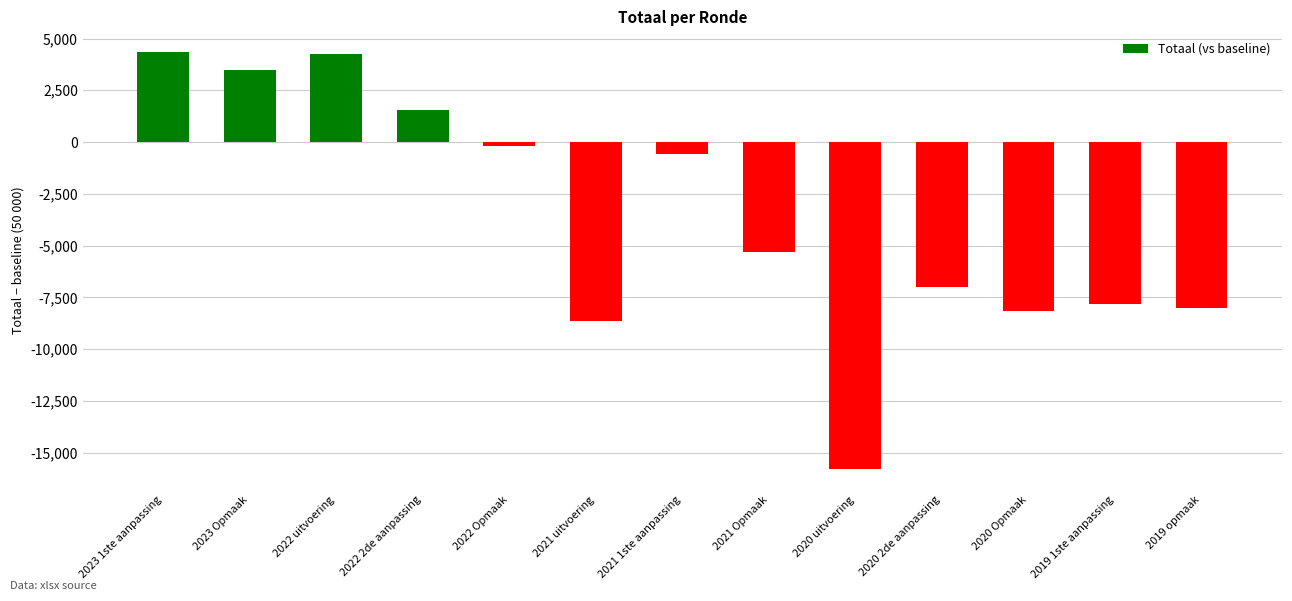

Which label corresponds to the smallest value in the chart?

2020 uitvoering